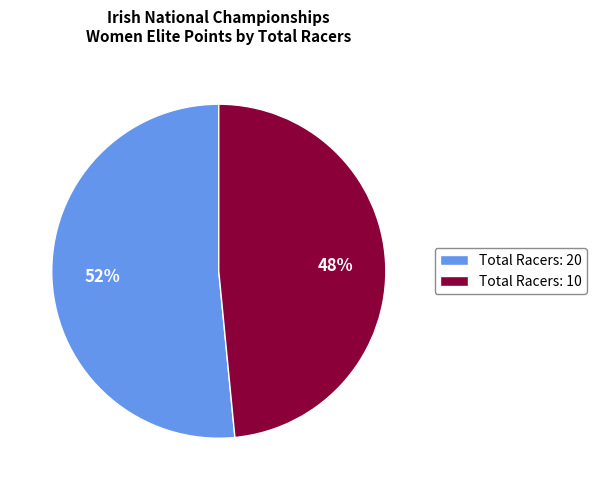

To the nearest percent, what portion does Total Racers: 10 represent?

48%